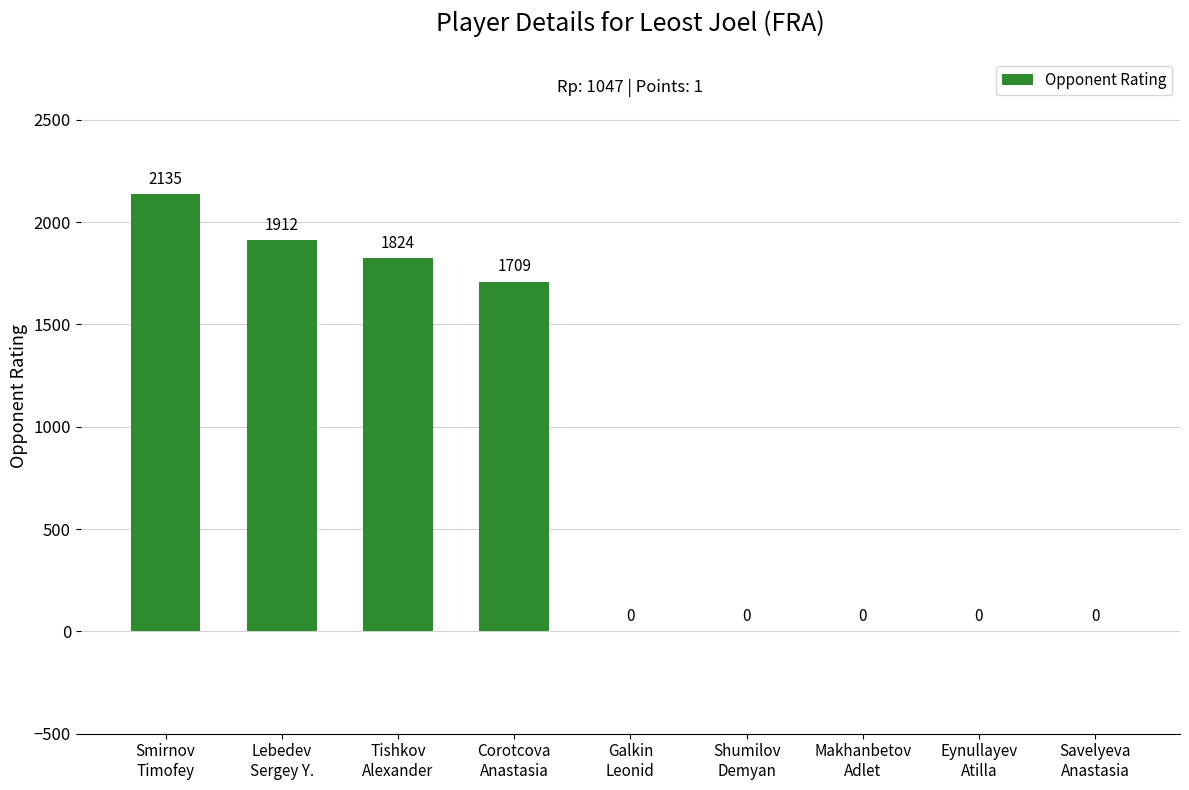

What is the difference between the values at Galkin
Leonid and Lebedev
Sergey Y.?

1912